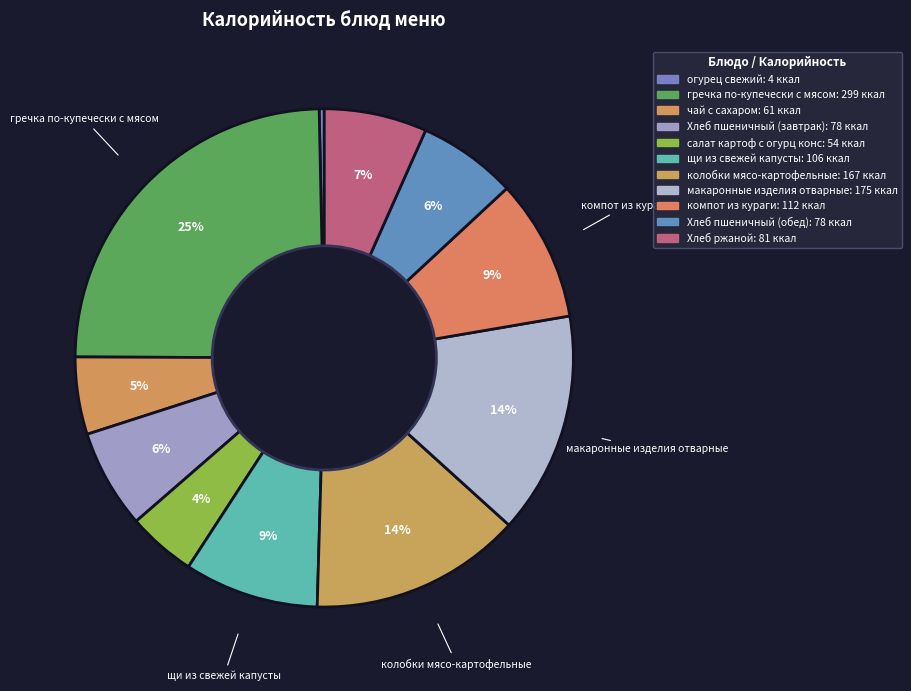

Which has a higher value, компот из кураги or щи из свежей капусты?

компот из кураги